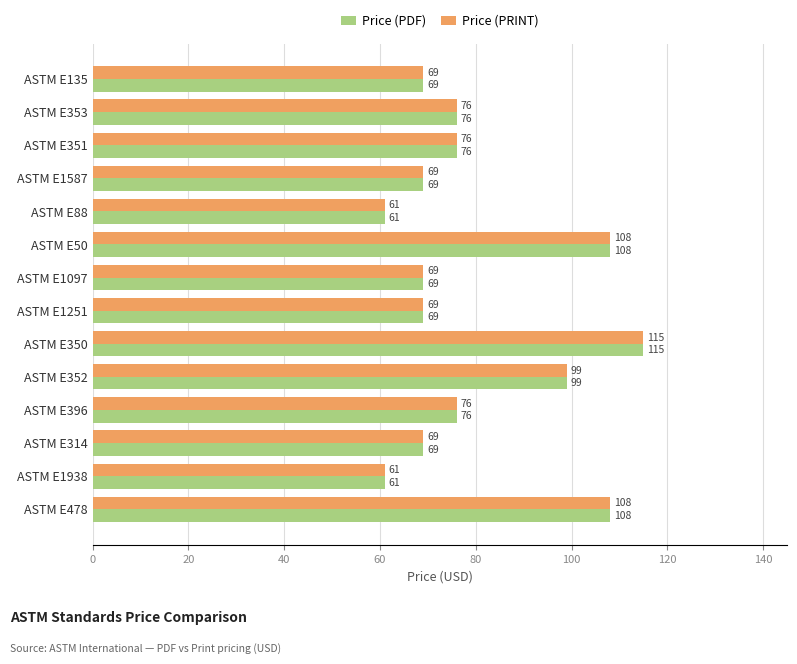

What is the highest value of the Price (PRINT) series?

115